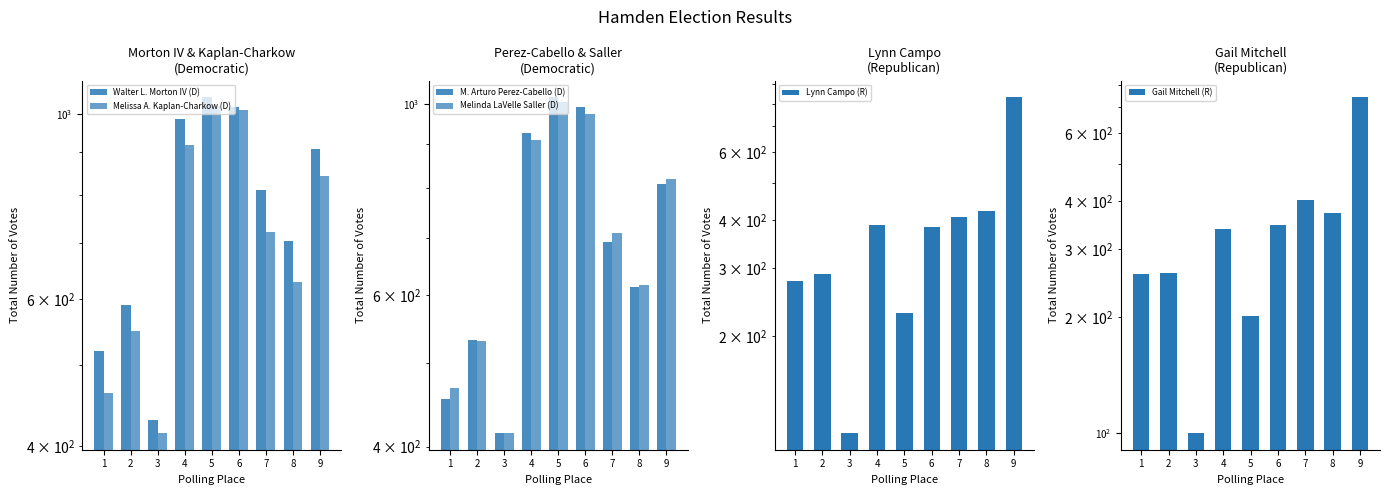

Is it true that Lynn Campo (R) equals 278 at 1?

True